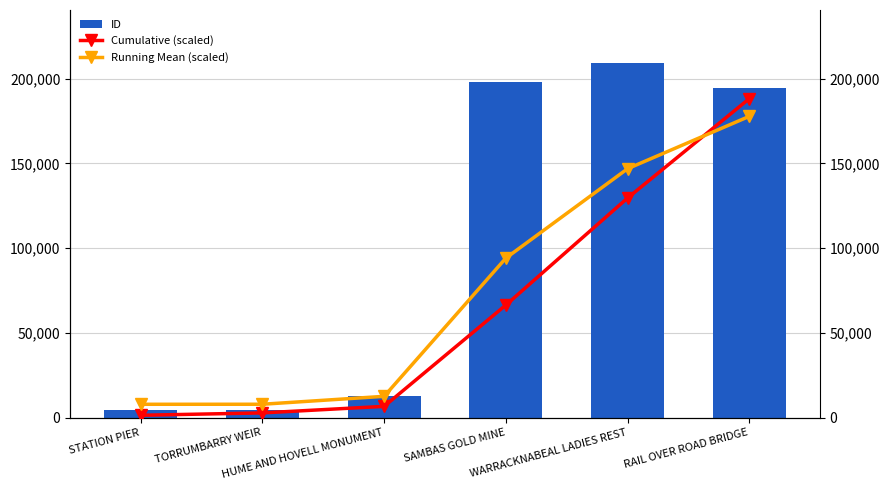

What position from the right is TORRUMBARRY WEIR?

5